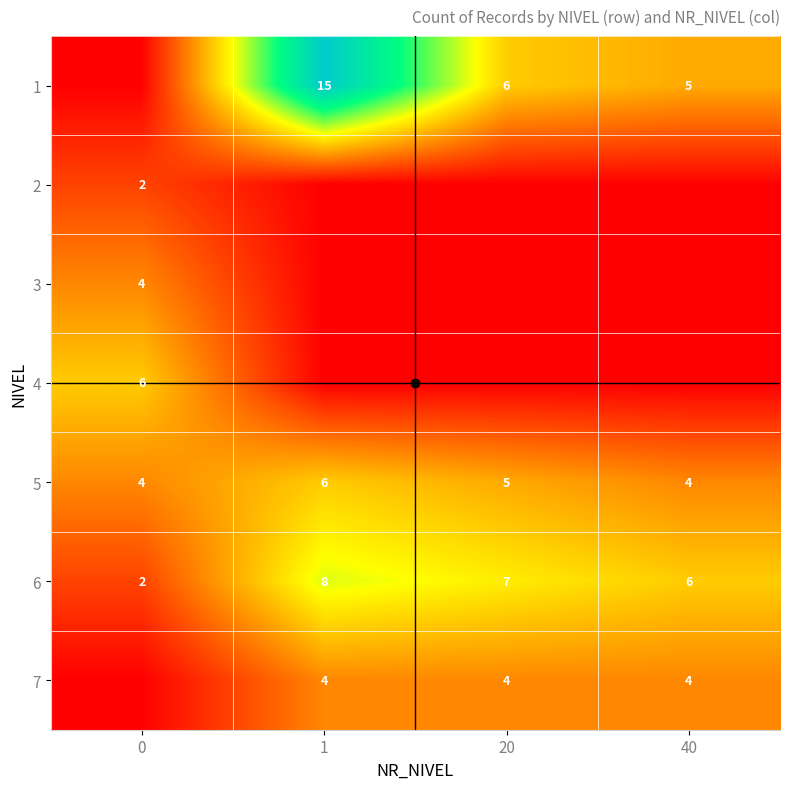

Is it true that 5 equals 7 at 20?

False